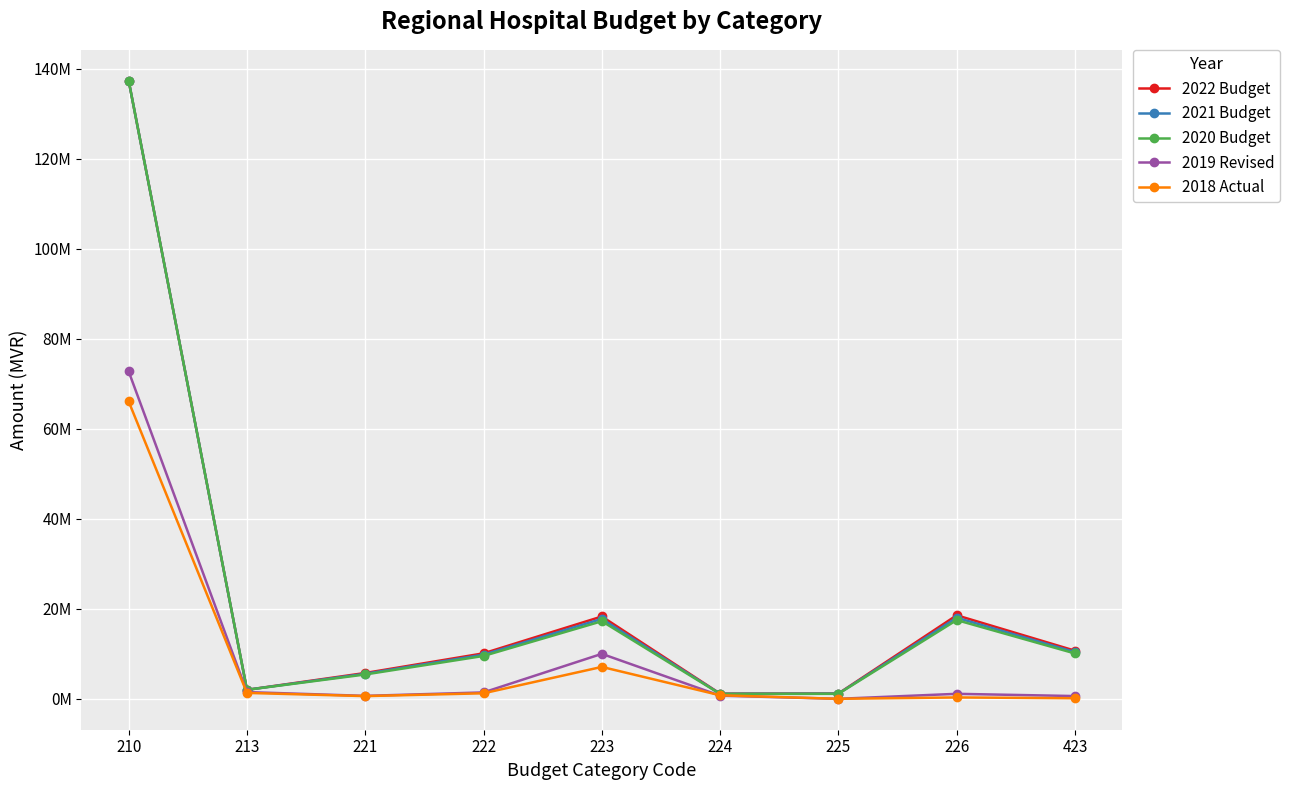

The value of 2021 Budget at 223 is 17757774. True or false?

True